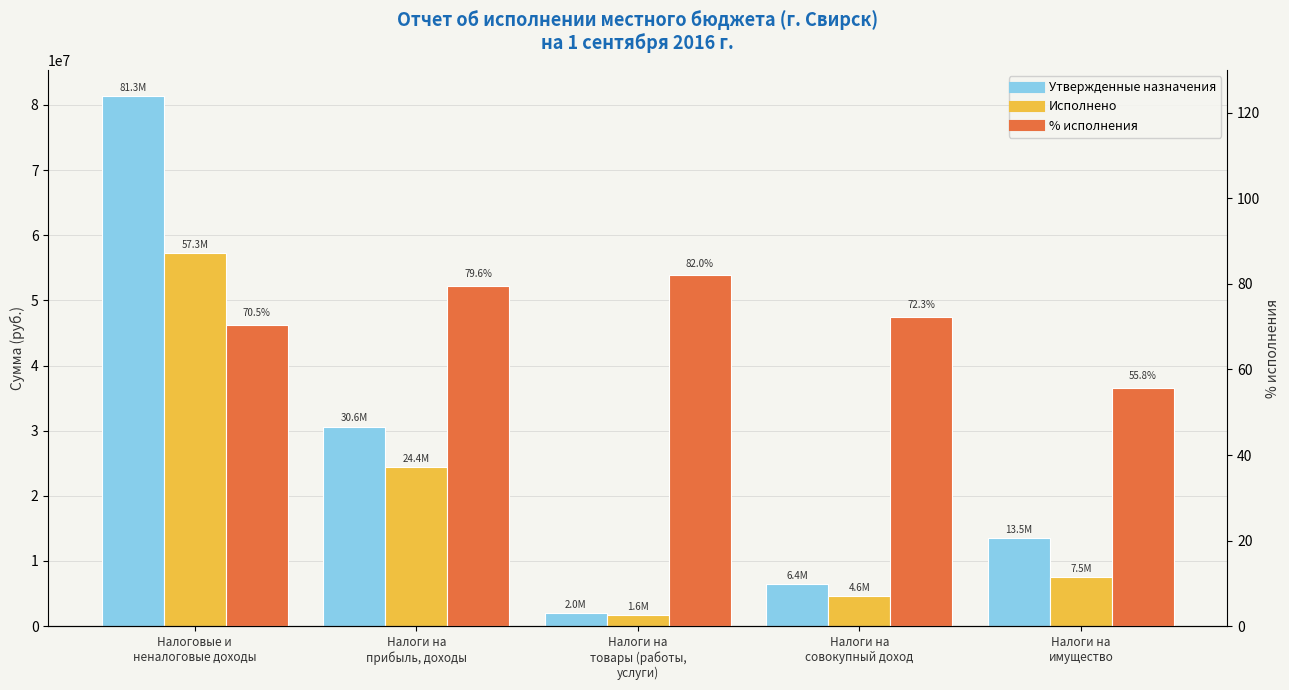

What is the sum of the Исполнено values at Налоги на
совокупный доход and Налоги на
товары (работы,
услуги)?

6264168.2